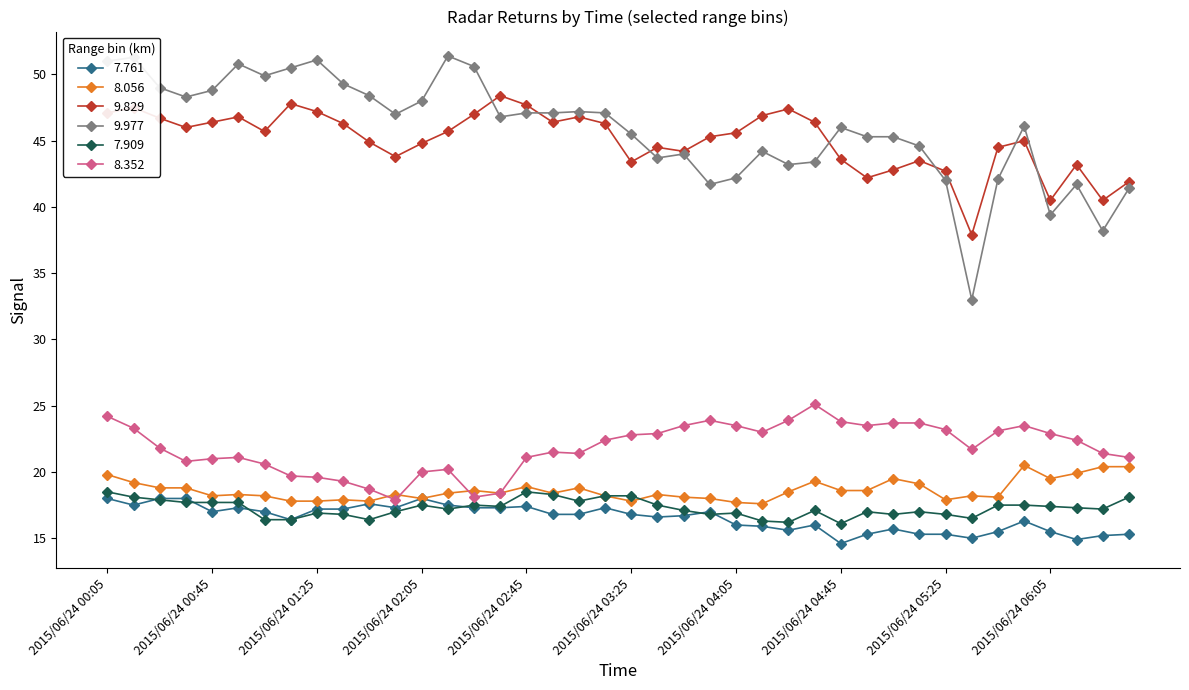

True or false: 9.829 and 7.761 intersect in this chart.

False